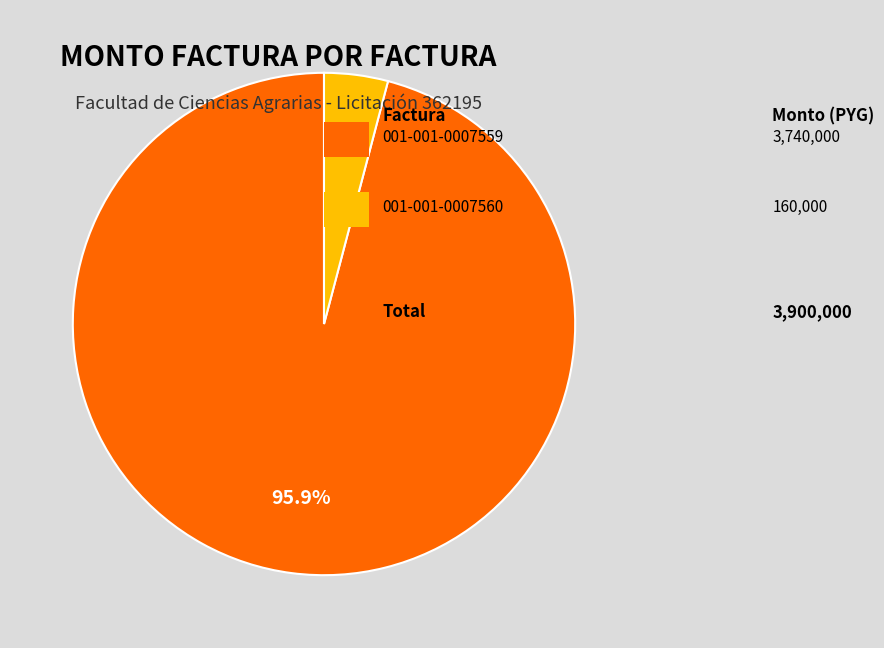

Is there a majority slice in this chart?

Yes